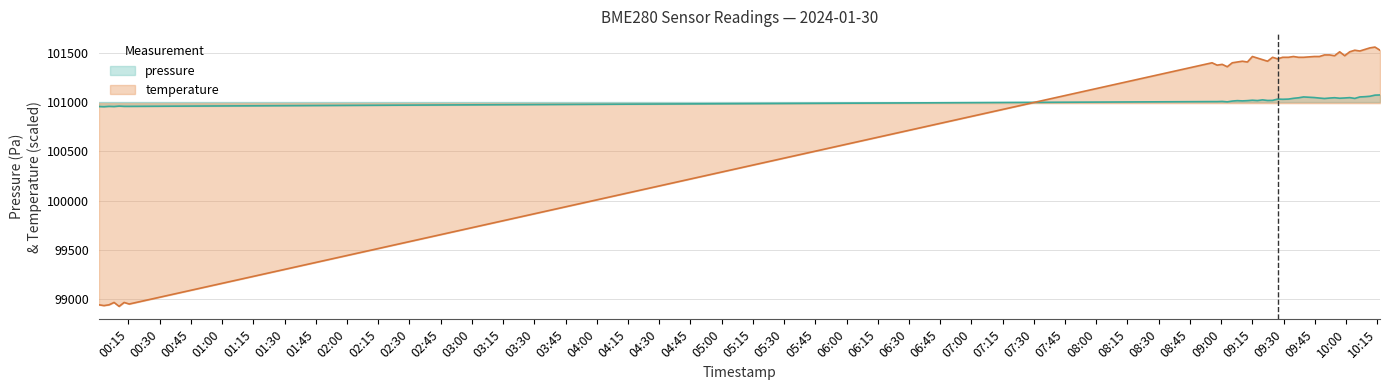

Which series has the largest range (max minus min)?

temperature